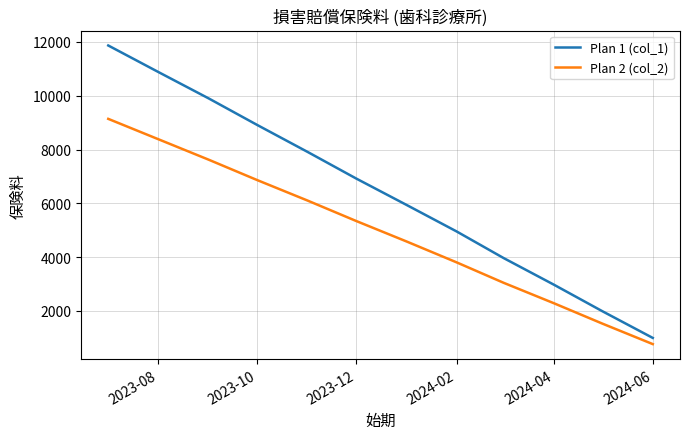

Rank the series by their maximum value, from highest to lowest.

Plan 1 (col_1), Plan 2 (col_2)